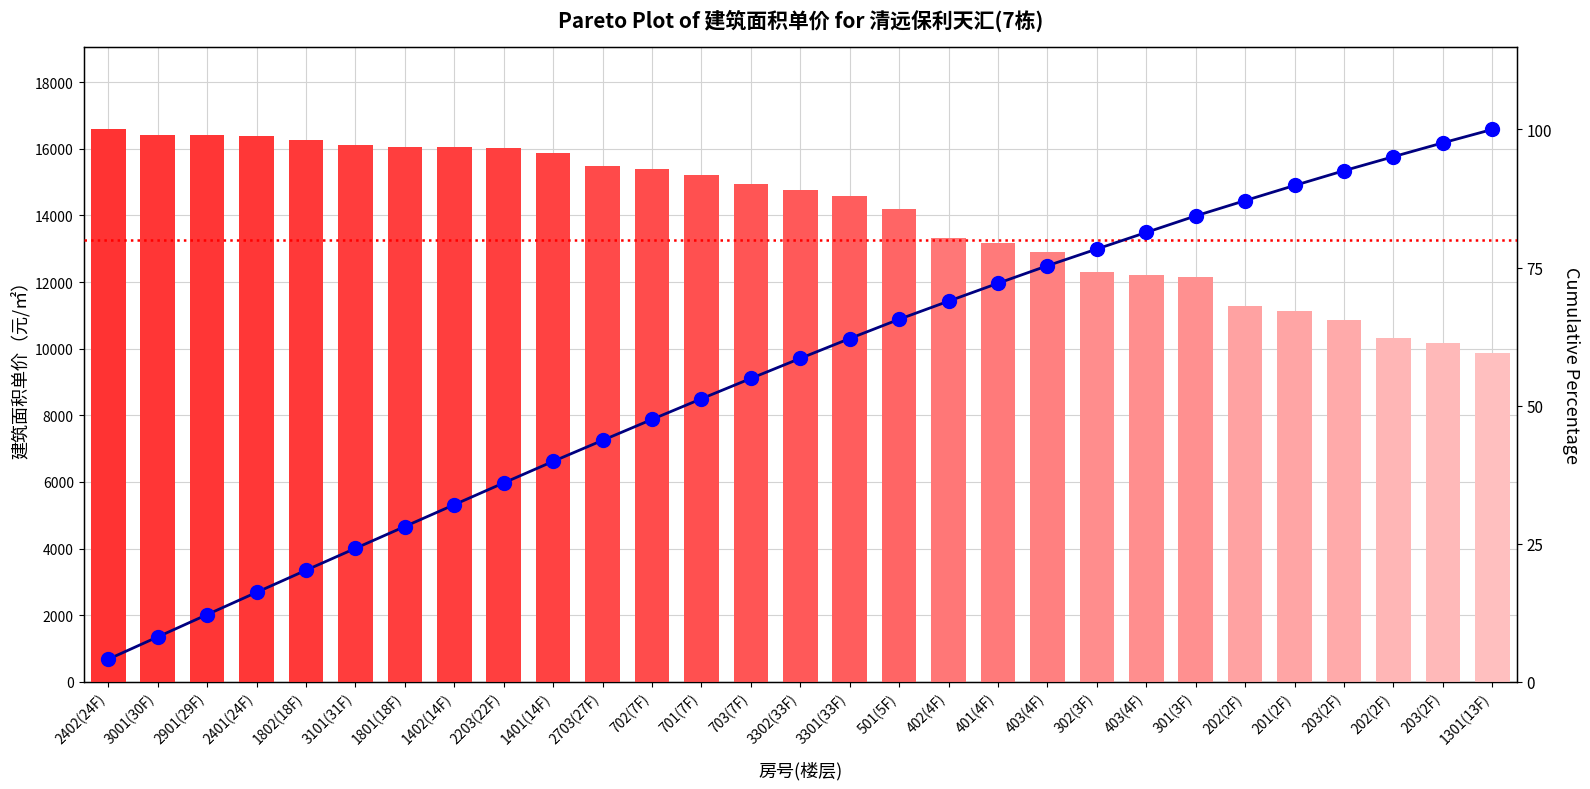

True or false: Cumulative % has a value of 101.8 at 401(4F).

False